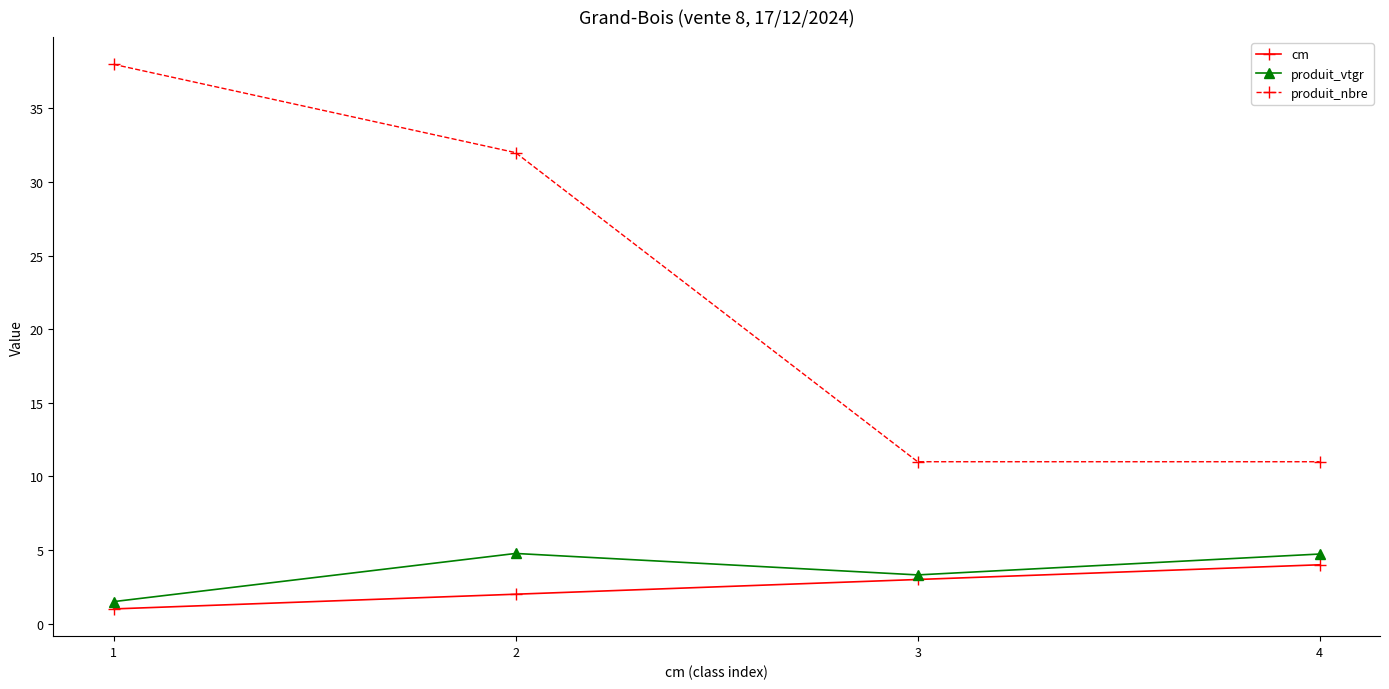

True or false: produit_nbre and cm intersect in this chart.

False